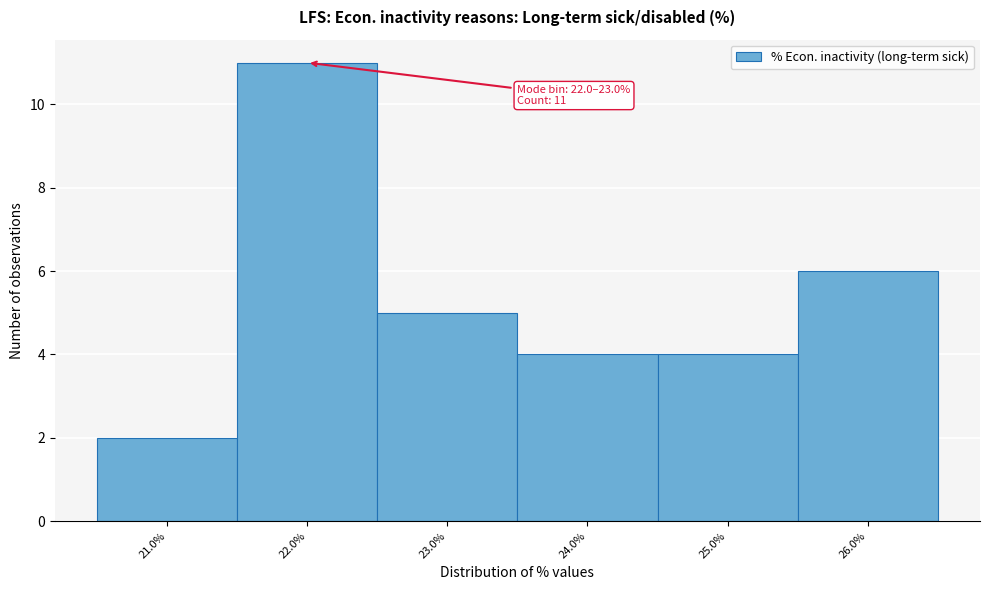

Reading left to right, list all the values displayed in this chart.

21.0%=2	22.0%=11	23.0%=5	24.0%=4	25.0%=4	26.0%=6